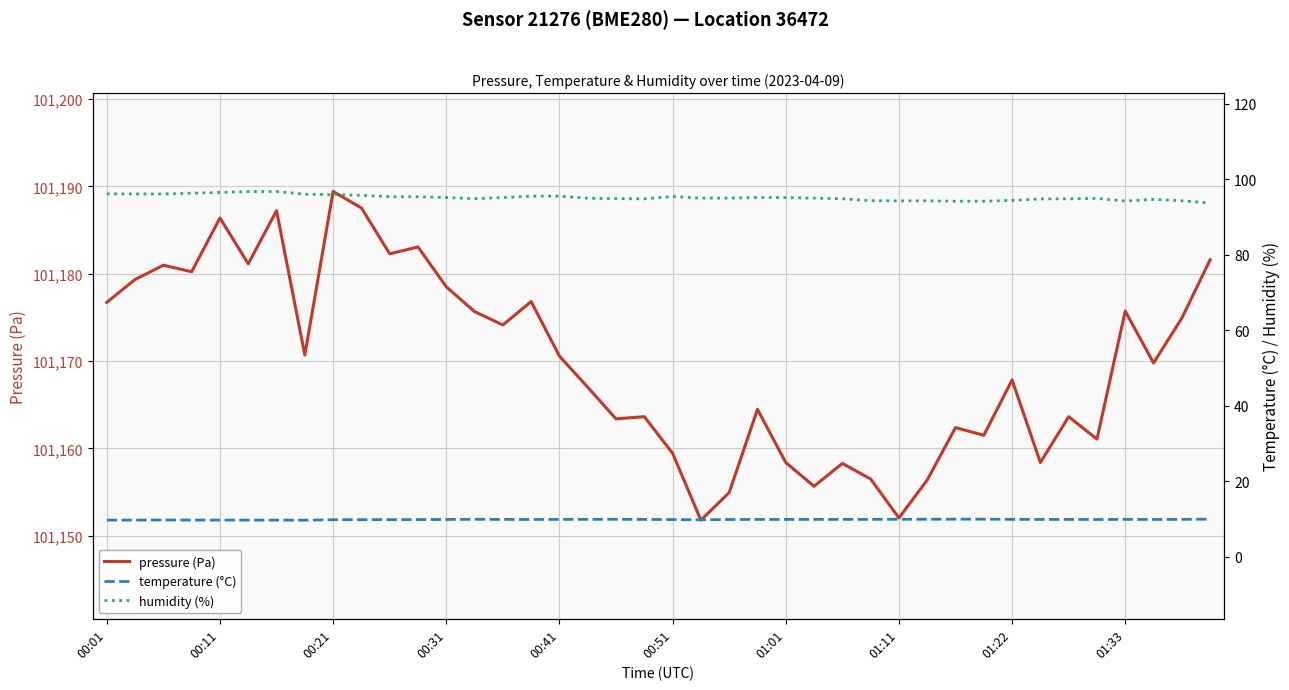

The value of pressure (Pa) at 00:51 is 101159.4. True or false?

True